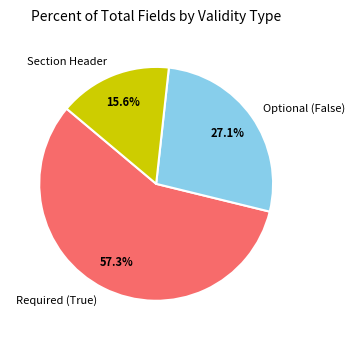

Is Optional (False) the majority of the pie?

No